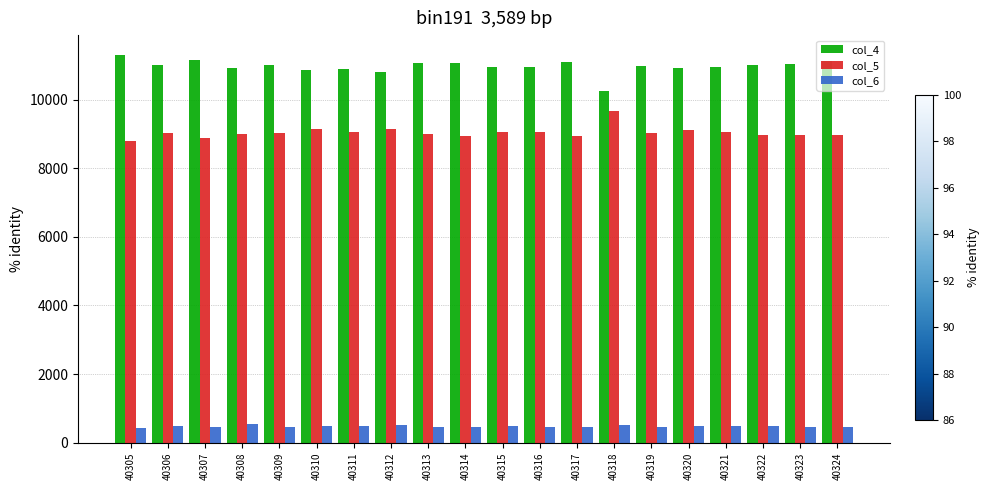

Is the value of col_5 at 40324 greater than the value of col_4 at 40321?

No